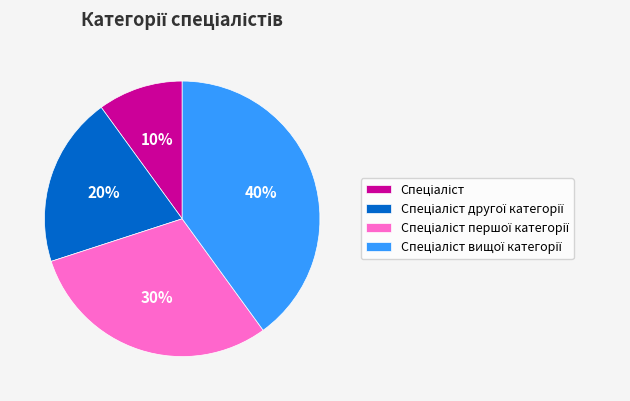

Is there a majority slice in this chart?

No